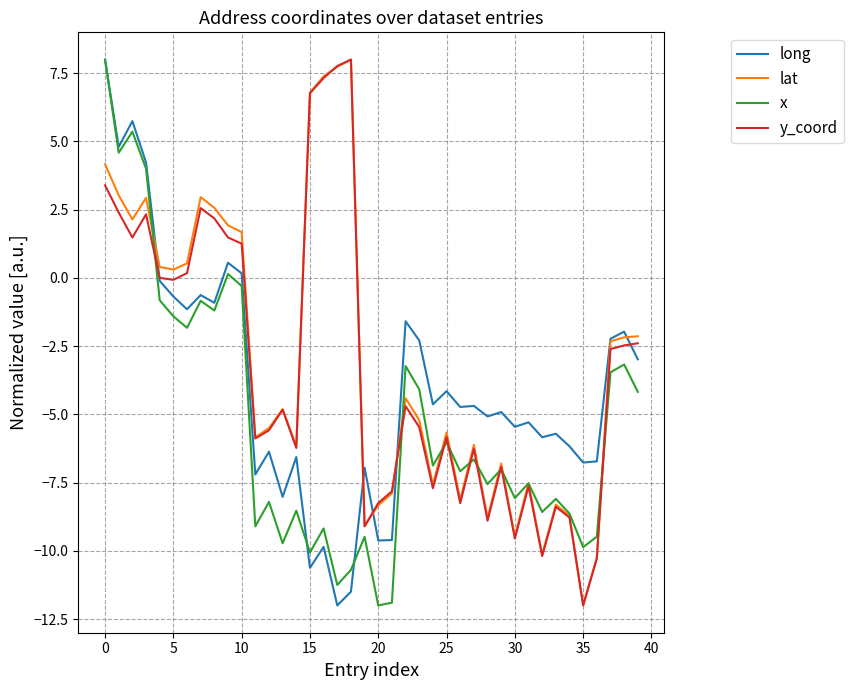

What is the greatest value displayed?

8.0